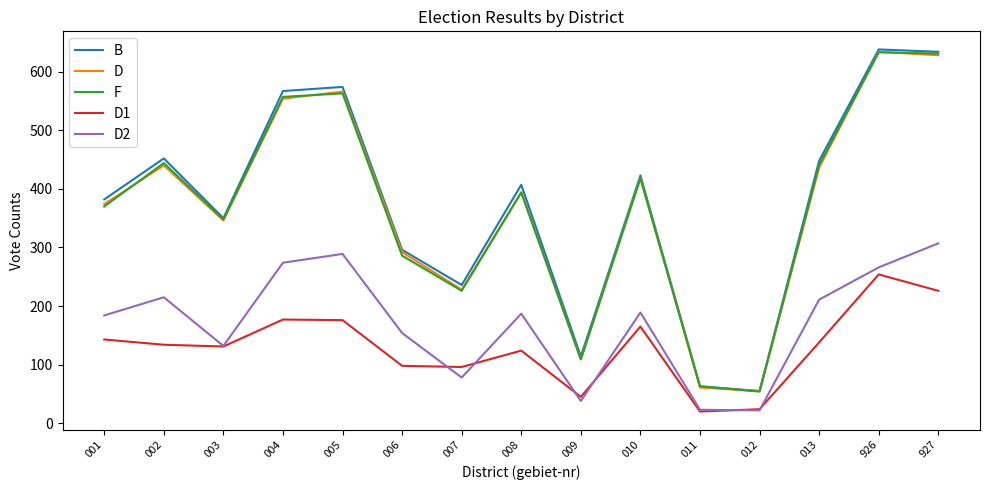

Is it true that D1 equals 92 at 926?

False